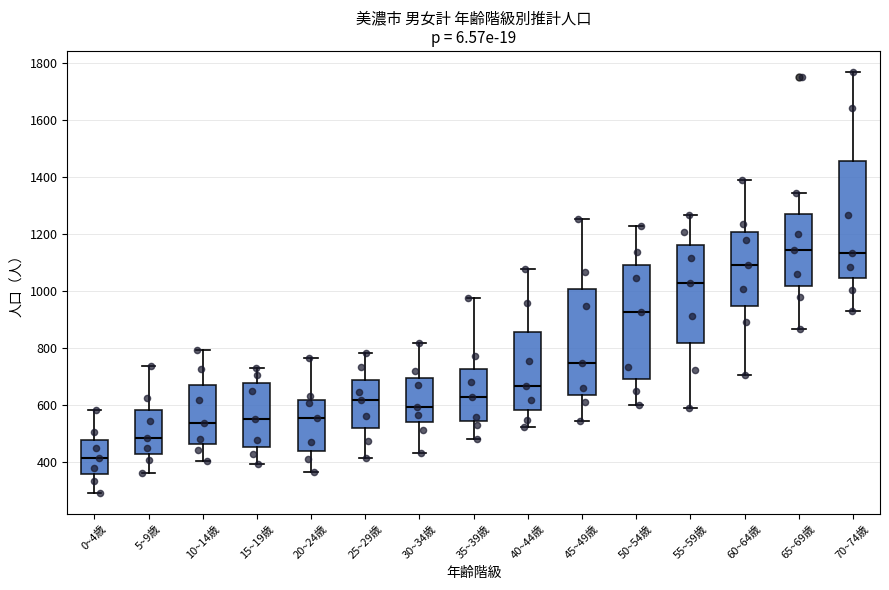

Where does the median line of the box for 5~9歳 sit on the y-axis? The values are not printed on the chart, so give them approximately, as read against the axis.

480